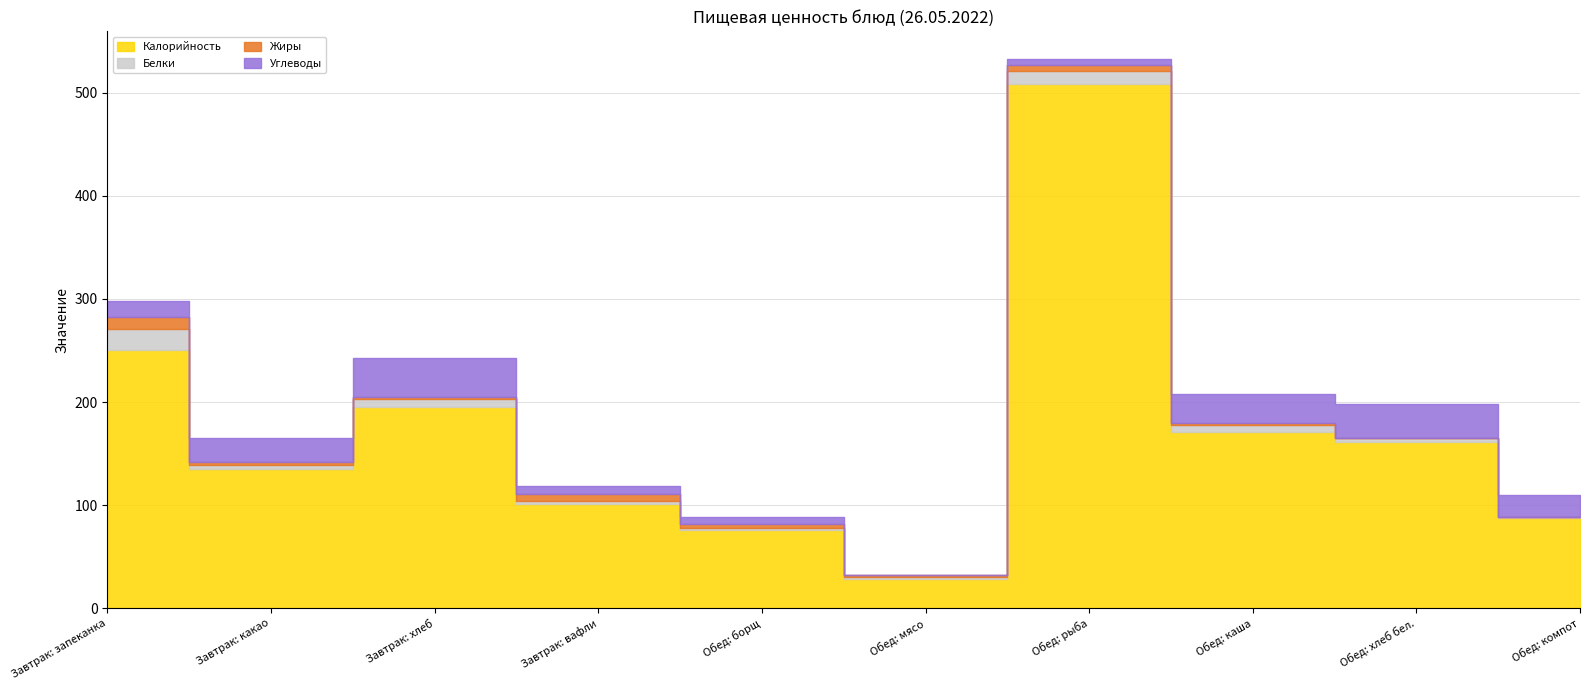

What is the maximum value for Калорийность?

509.0